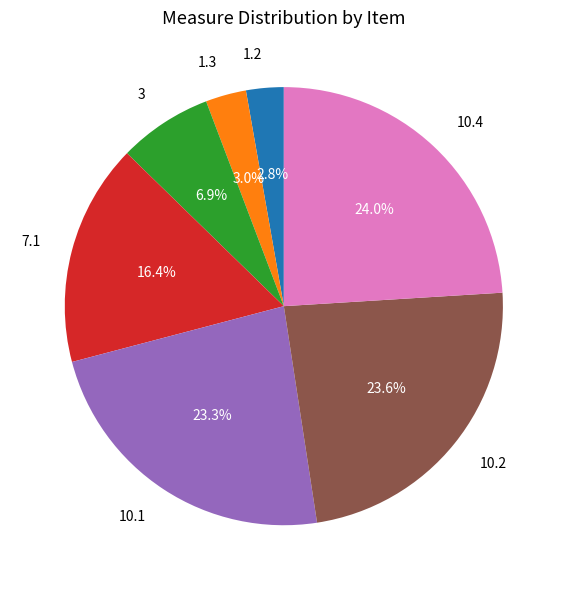

Which has a higher value, 3 or 10.4?

10.4